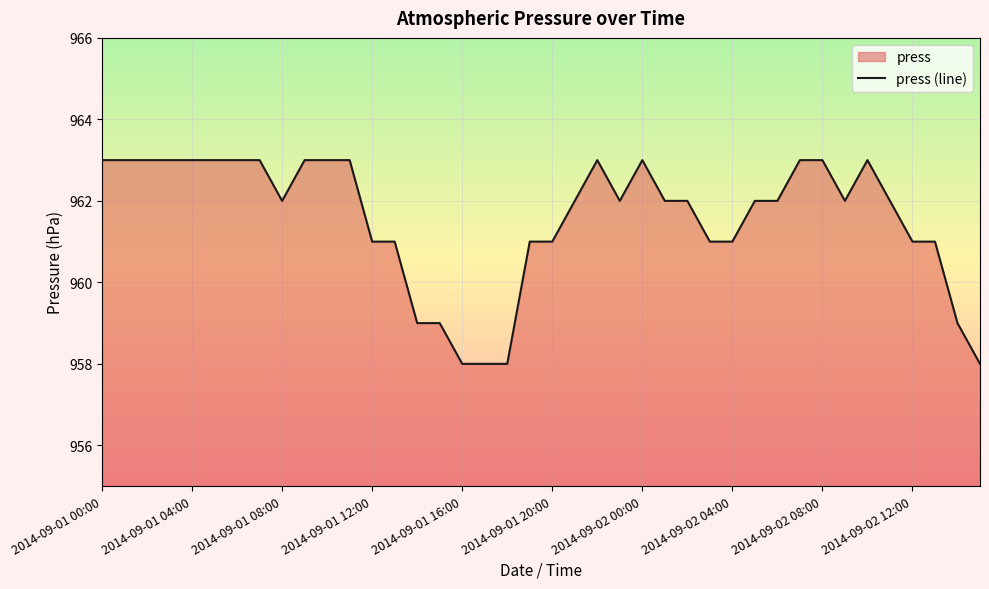

What is the sum of all values?

38463